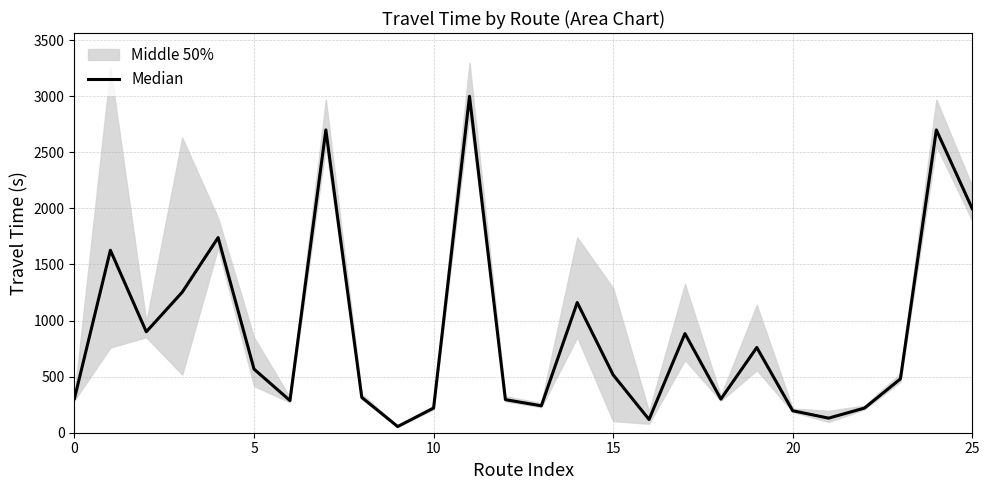

What is the value of the 12th point from the left?

3000